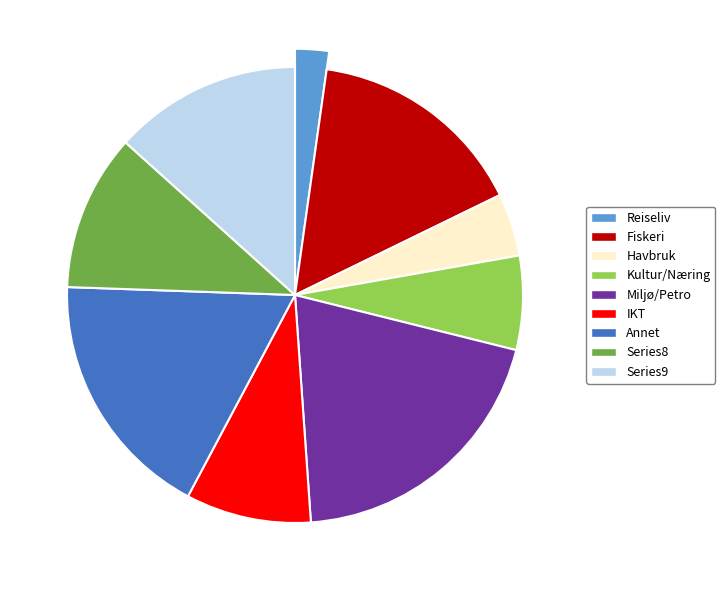

To the nearest percent, what is the difference between the largest and smallest slice percentages?

18%